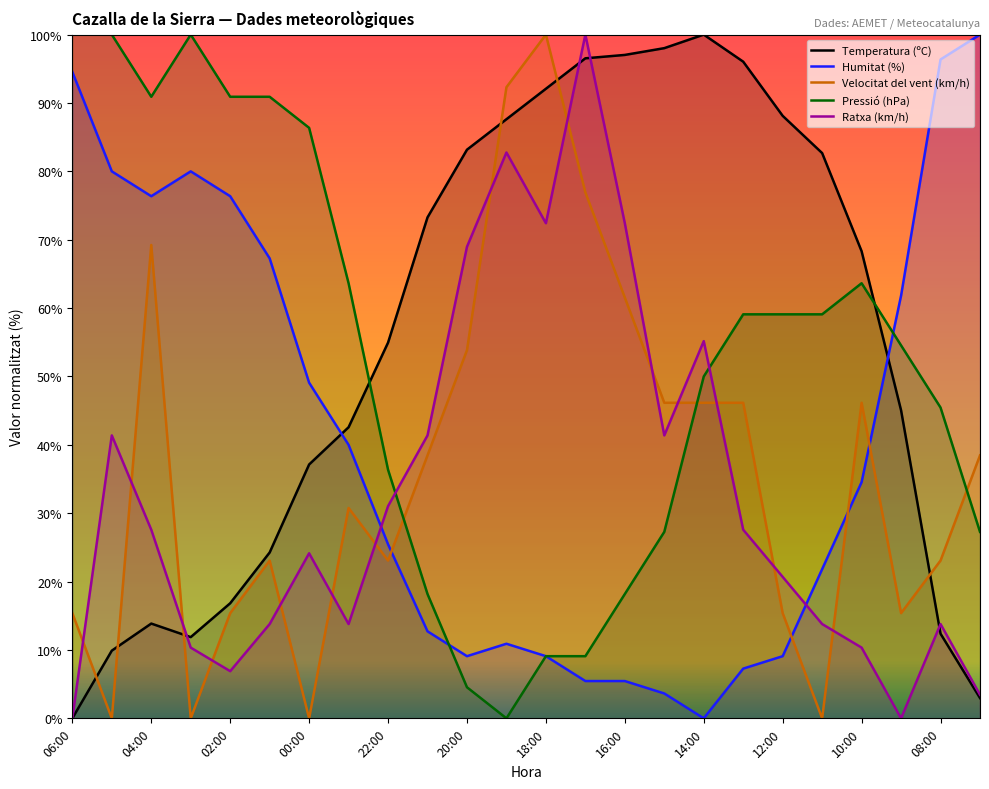

At which category does Temperatura (ºC) reach its first local valley?

03:00